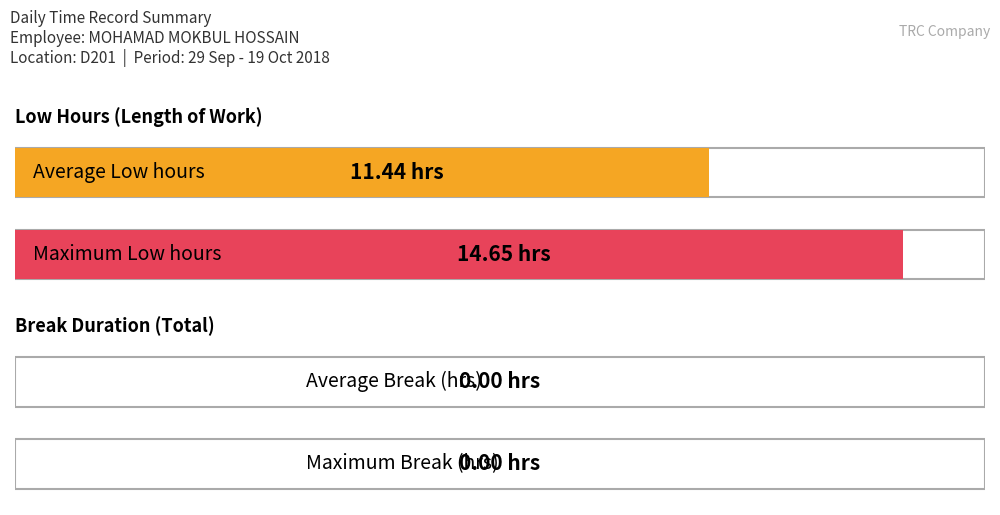

Is it true that the value at 7 is 3.7?

False